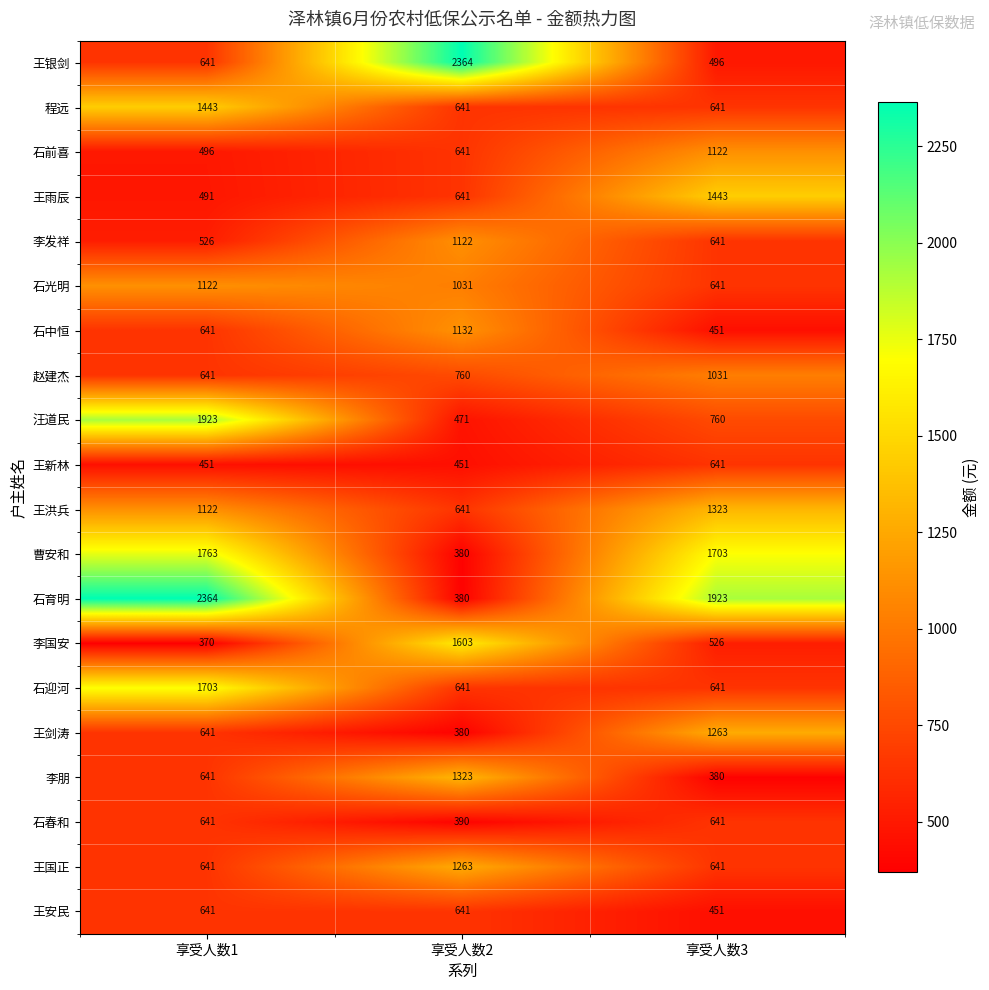

What is the difference between the second highest and minimum values in the 石中恒 series?

190